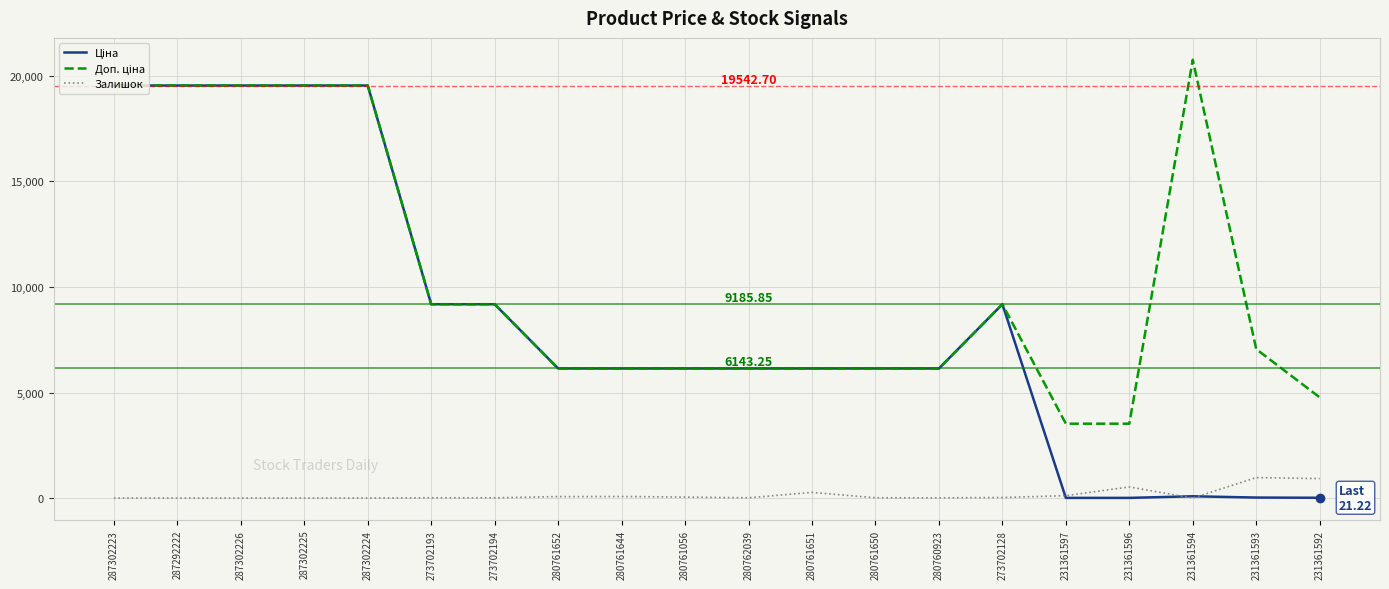

Does the chart display data point markers on the line(s)?

No